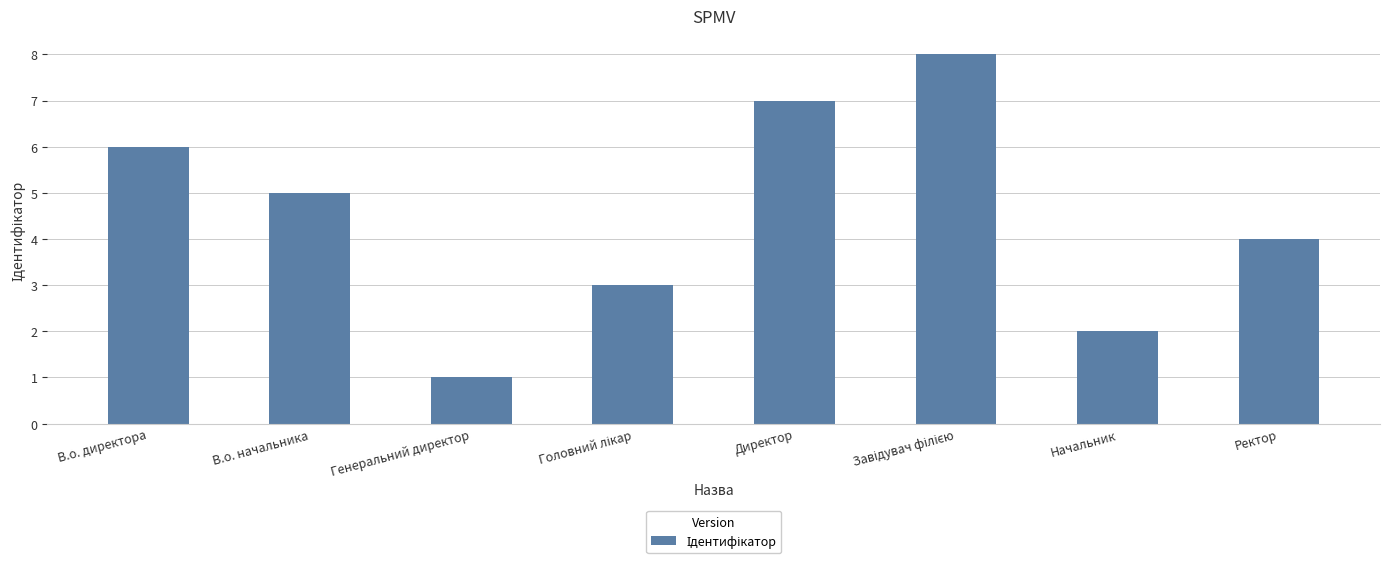

How many bars are there in total?

8